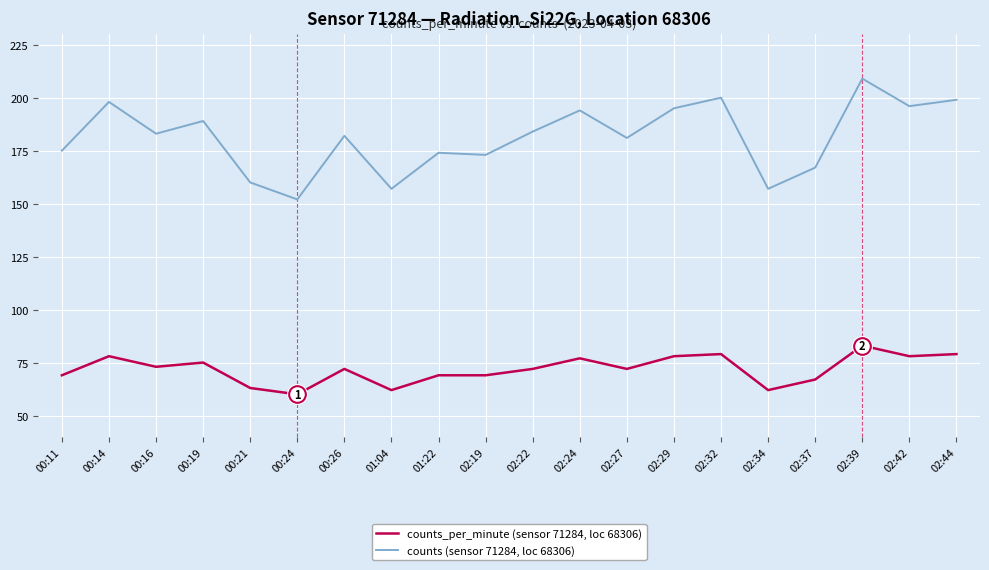

True or false: counts_per_minute (sensor 71284, loc 68306) has a value of 30 at 02:29.

False